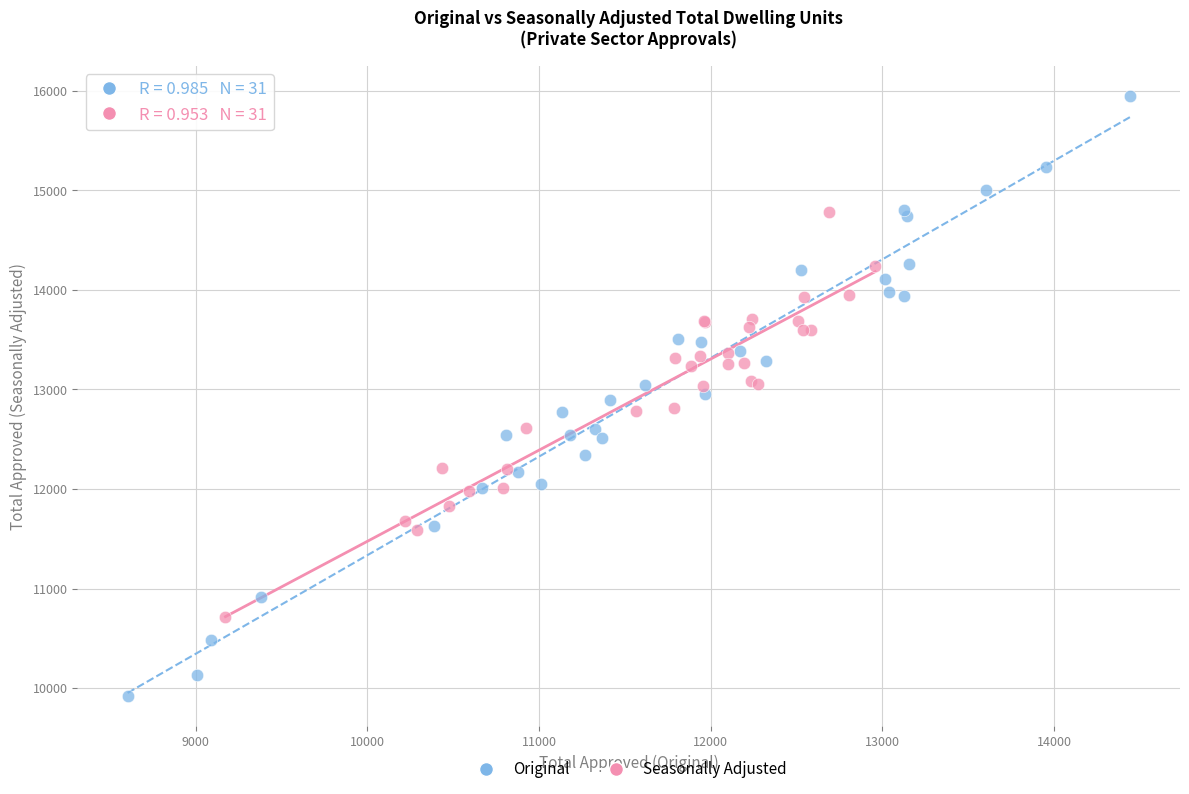

Which series contains the highest Y value?

Original